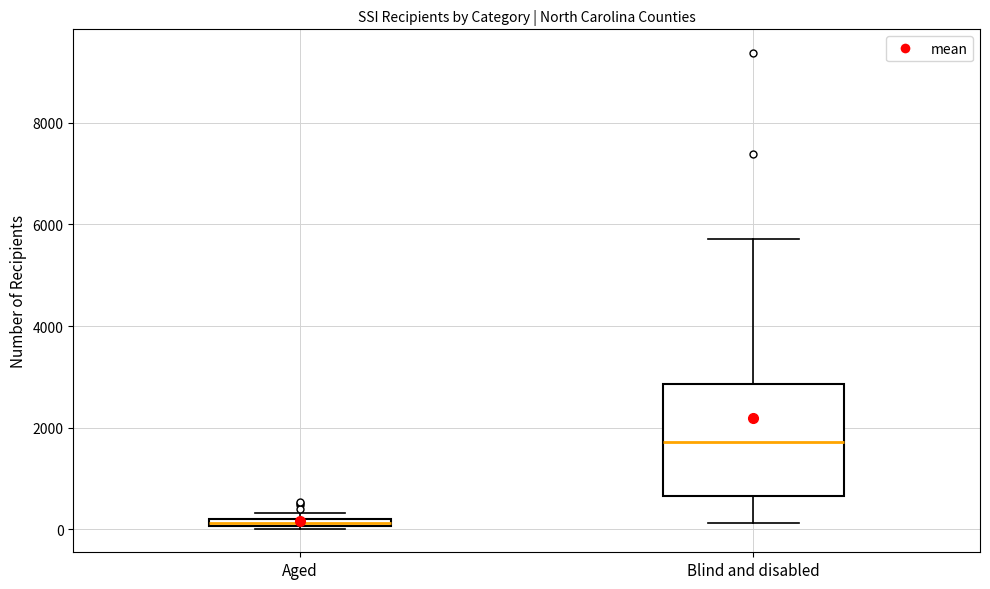

Which box is the tallest, from its lower edge to its upper edge?

Blind and disabled